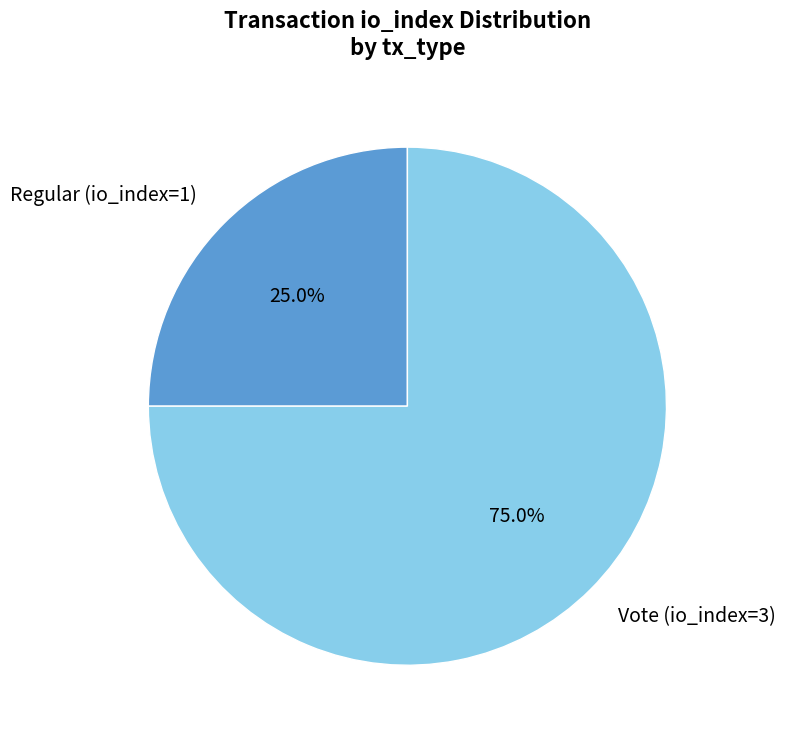

Rank the categories by value from lowest to highest.

Regular (io_index=1), Vote (io_index=3)